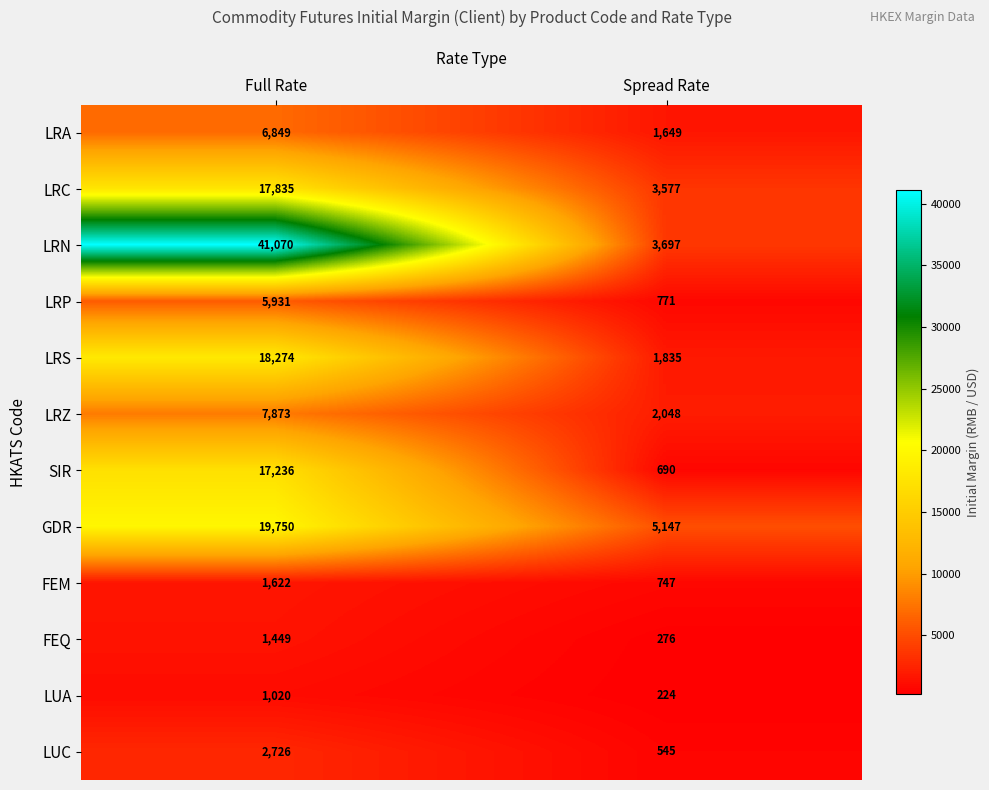

Which series has the largest total across all categories?

LRN